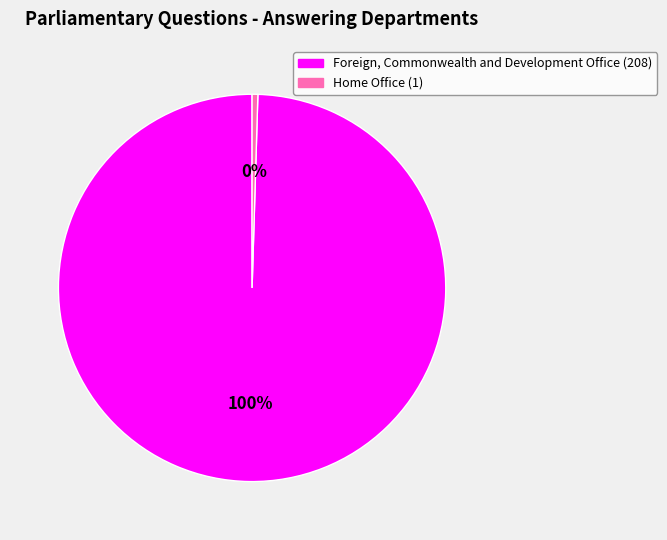

Between Foreign, Commonwealth and Development Office and Home Office, which is larger?

Foreign, Commonwealth and Development Office